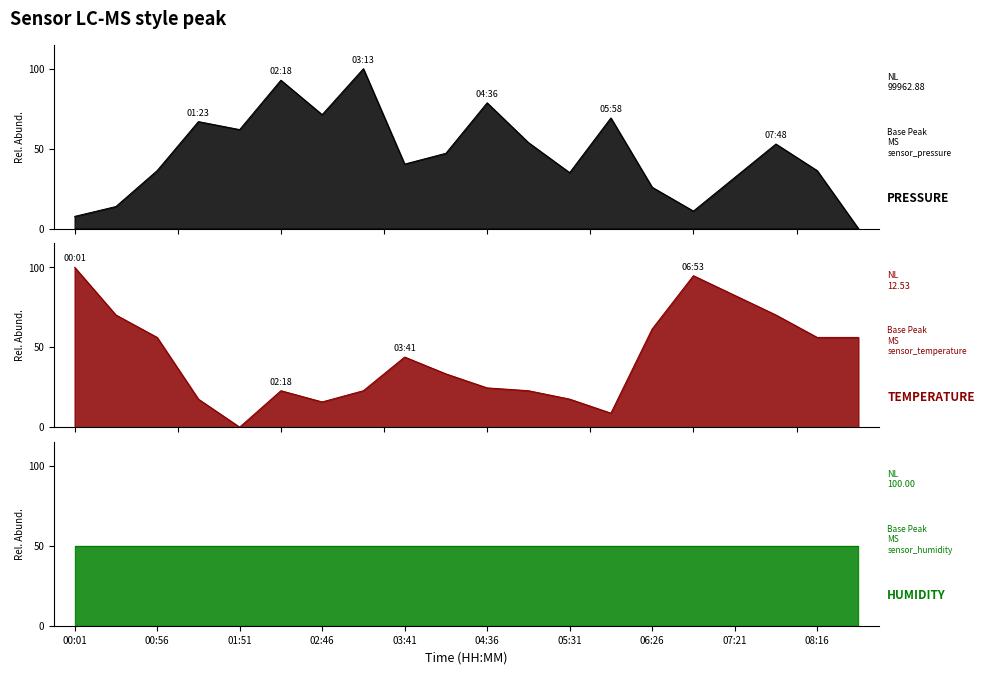

How many values in the temperature series exceed 43?

10